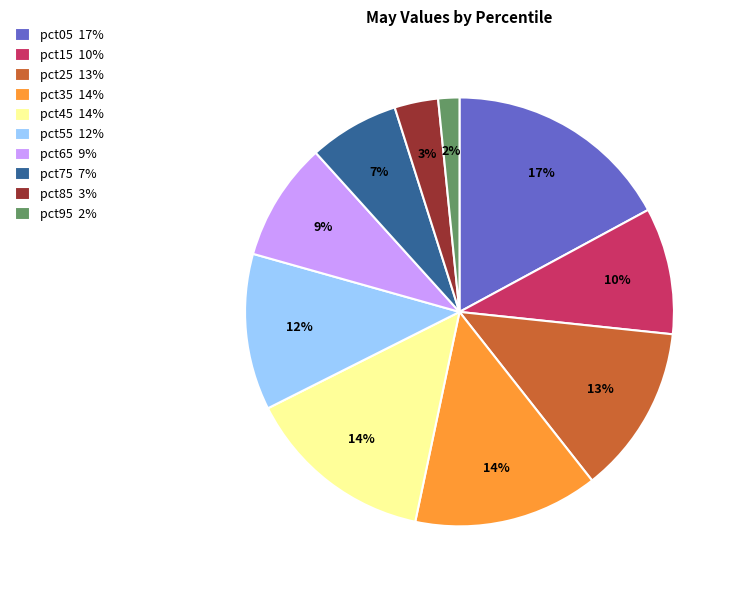

To the nearest percent, what is the combined percentage of pct05 and pct75?

24%